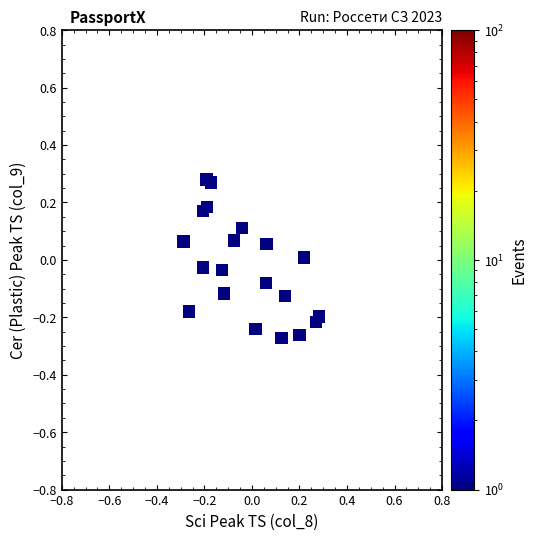

What is the range of Y values (max minus min)?

0.6